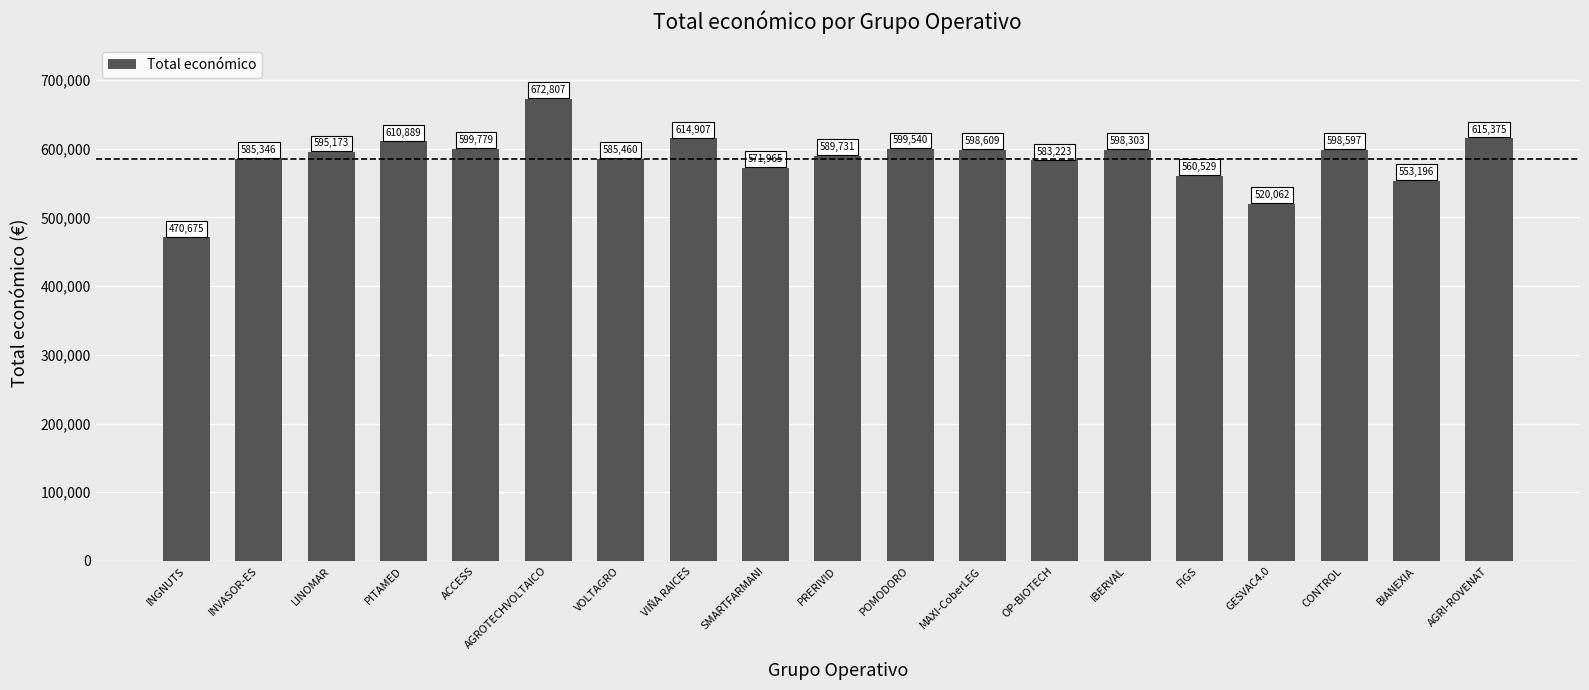

Does the chart contain any negative values?

No